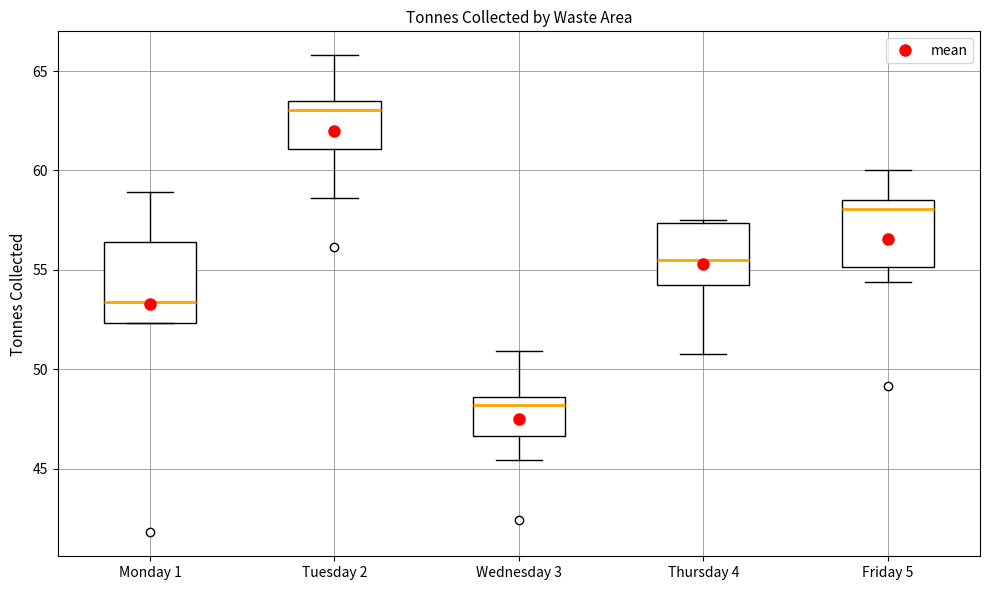

Where does the lower whisker of the box for Tuesday 2 end on the y-axis? The values are not printed on the chart, so give them approximately, as read against the axis.

58.5